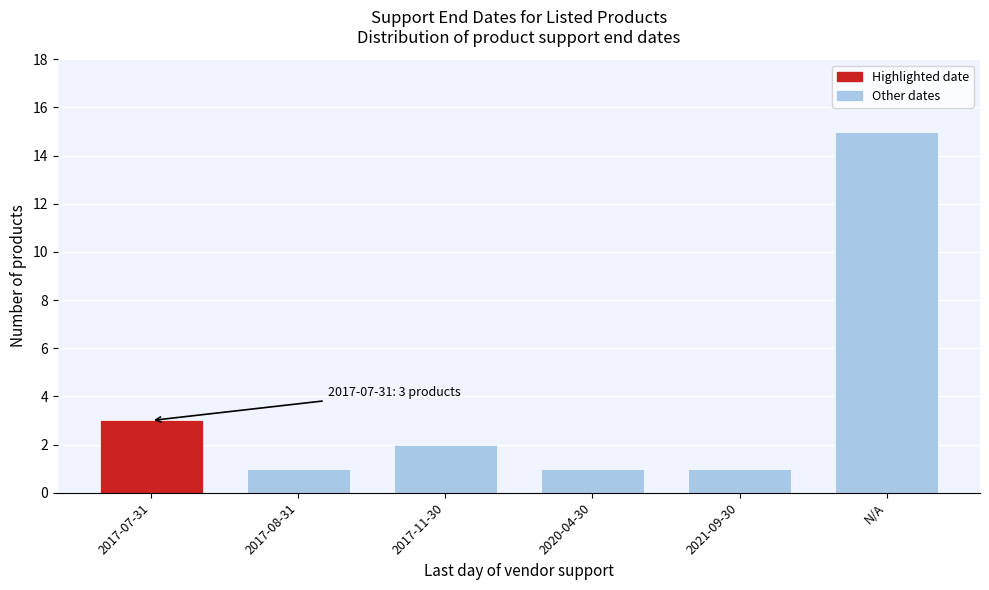

Reading left to right, what are all the values shown in this chart?

2017-07-31=3	2017-08-31=1	2017-11-30=2	2020-04-30=1	2021-09-30=1	N/A=15